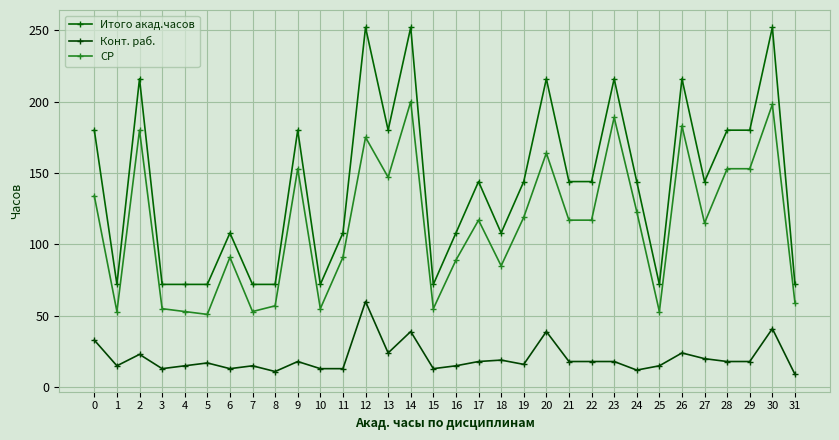

What is the maximum value for СР?

200